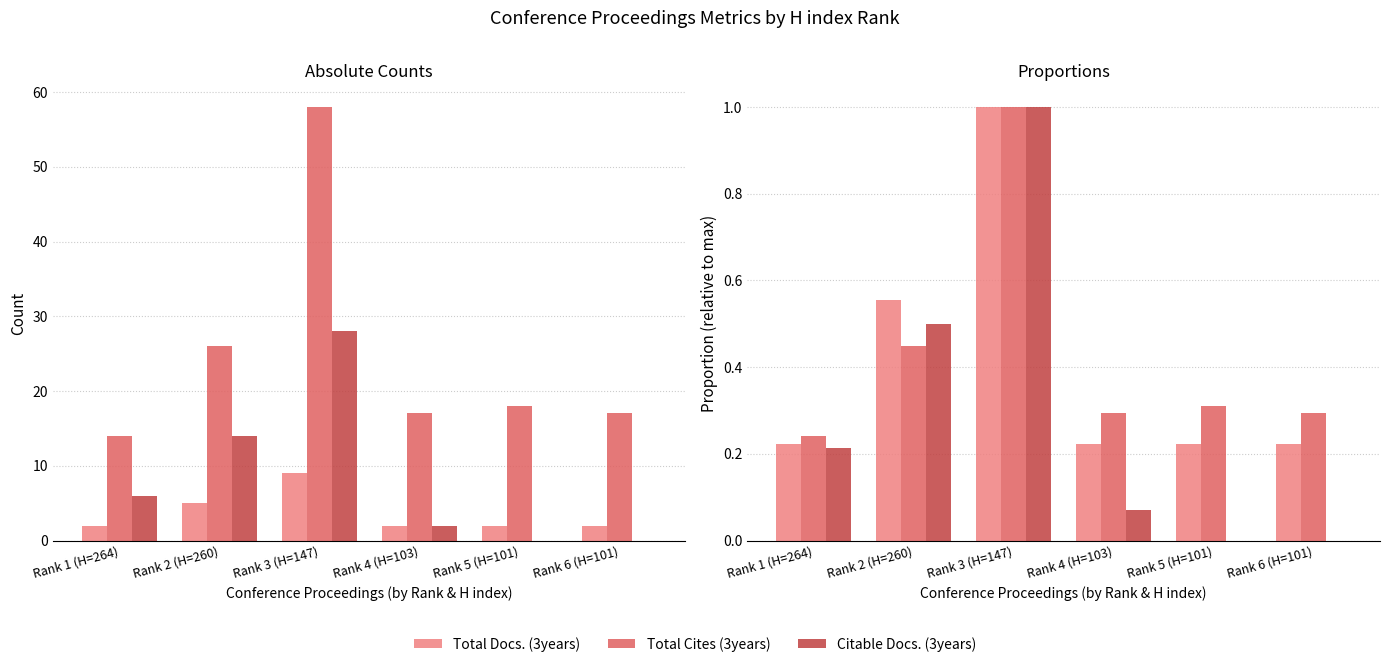

Which category has the highest value in the Total Docs. (3years) series?

Rank 3 (H=147)